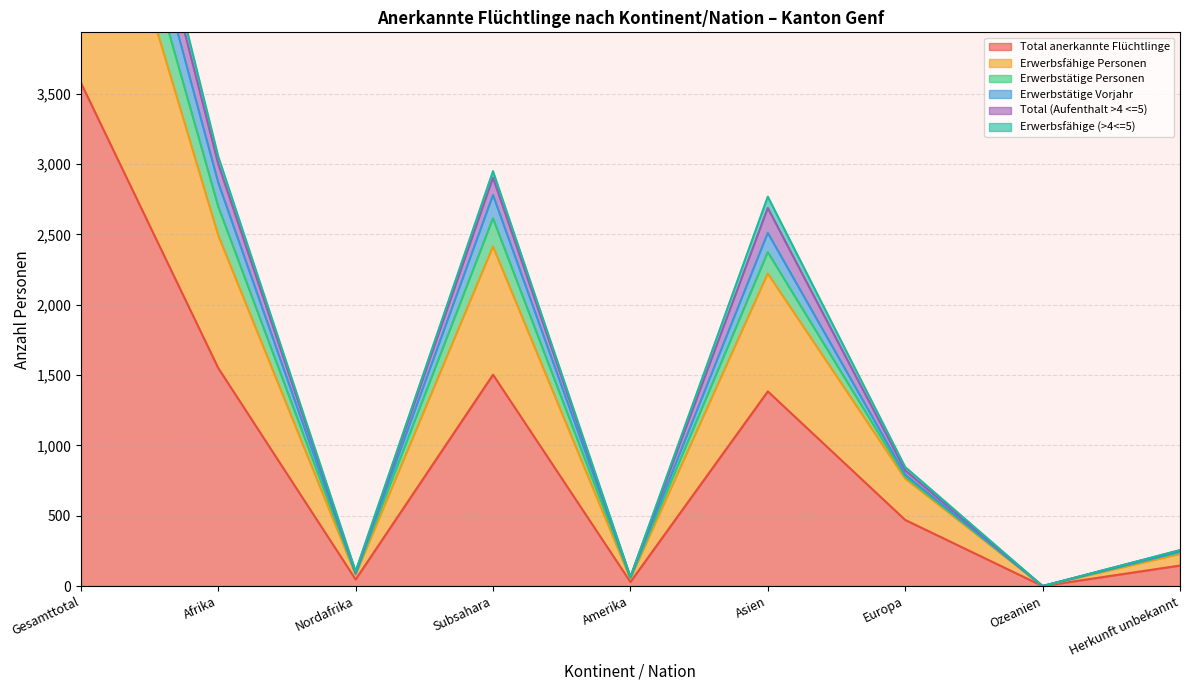

What position from the right is Afrika?

8